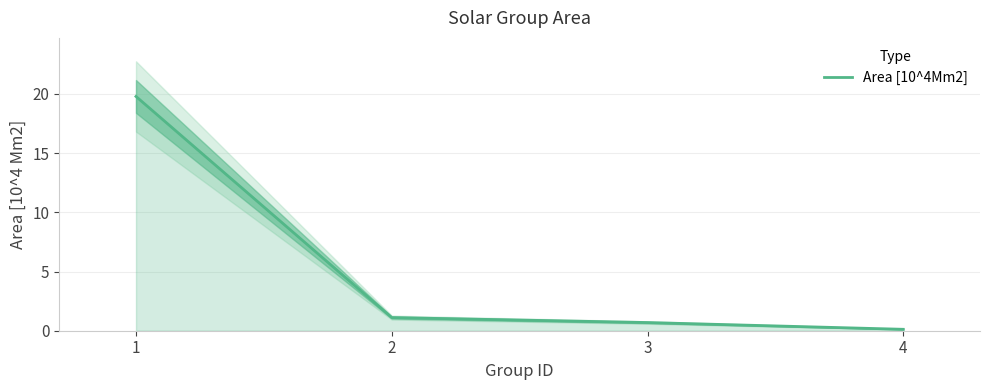

What is the change in value from 1 to 4?

-19.7